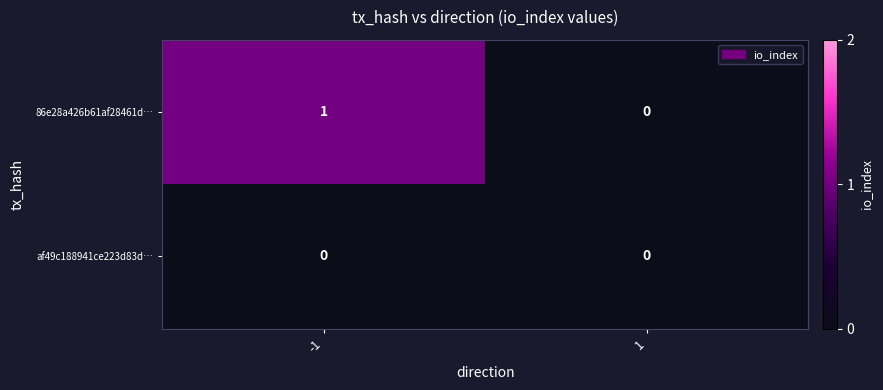

Which series has the largest total across all categories?

86e28a426b61af28461d…